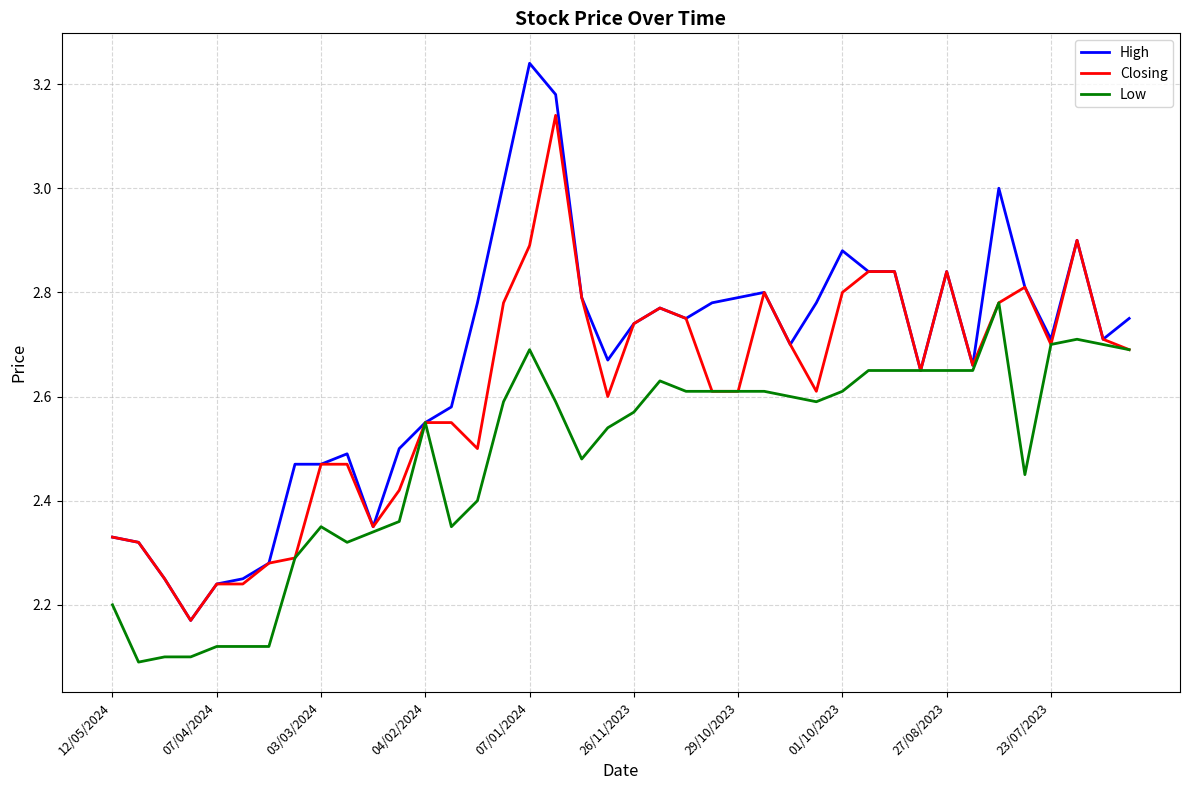

Which series has the largest range (max minus min)?

High